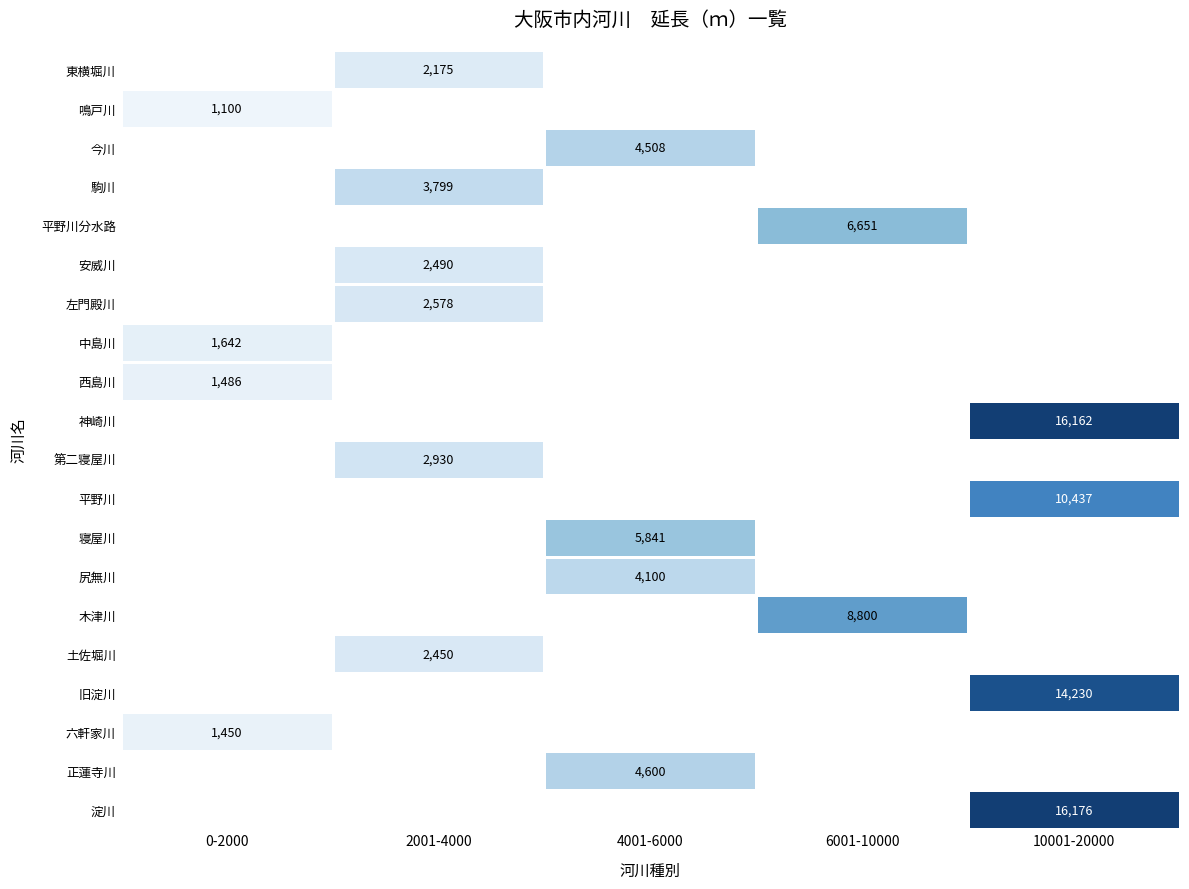

Is it true that 神崎川 equals 16162 at 10001-20000?

True